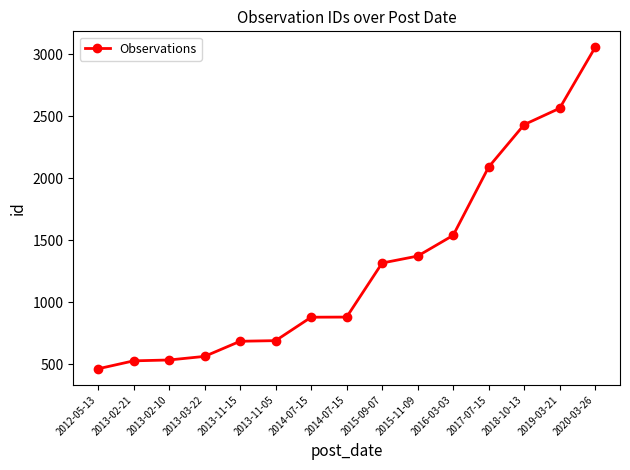

List the labels in order of value, largest first.

2020-03-26, 2019-03-21, 2018-10-13, 2017-07-15, 2016-03-03, 2015-11-09, 2015-09-07, 2014-07-15, 2014-07-15, 2013-11-05, 2013-11-15, 2013-03-22, 2013-02-10, 2013-02-21, 2012-05-13